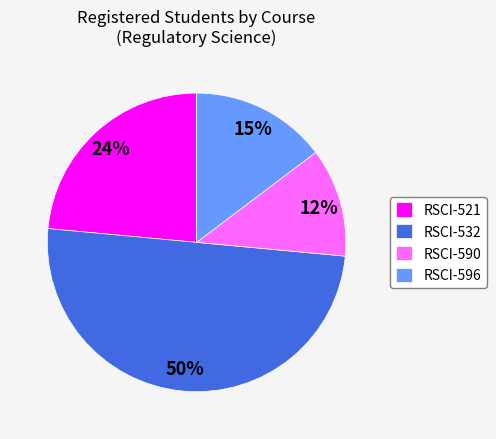

Count the number of slices in the pie.

4